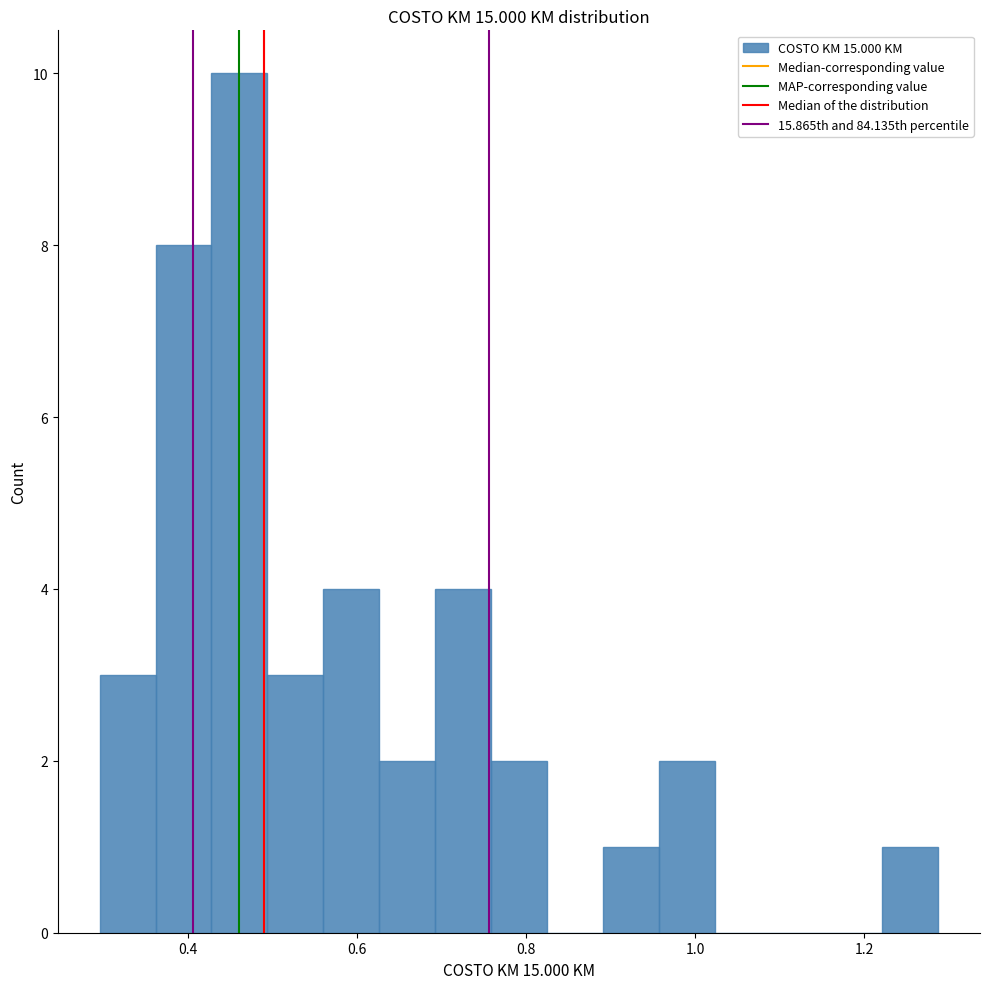

Read against the x-axis, roughly where is the centre of the tallest bar?

0.46